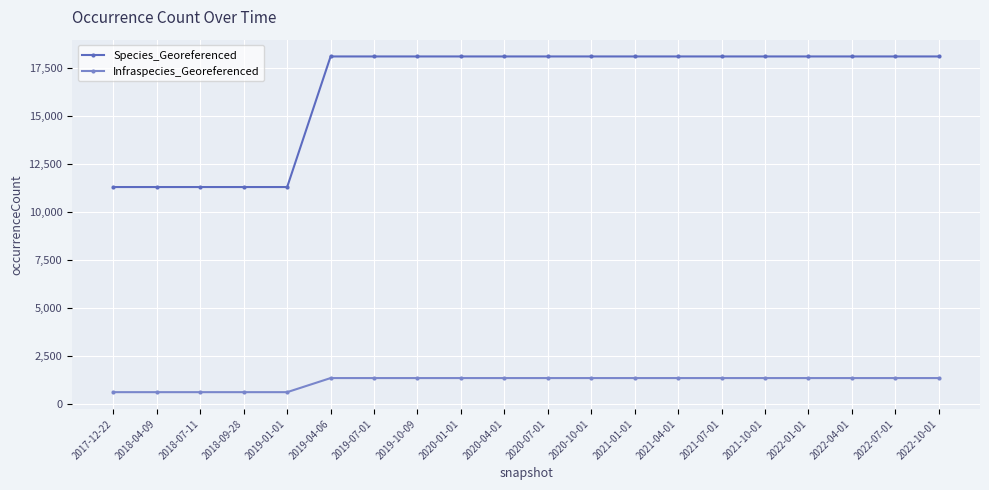

What is the label of the 5th point from the left?

2019-01-01